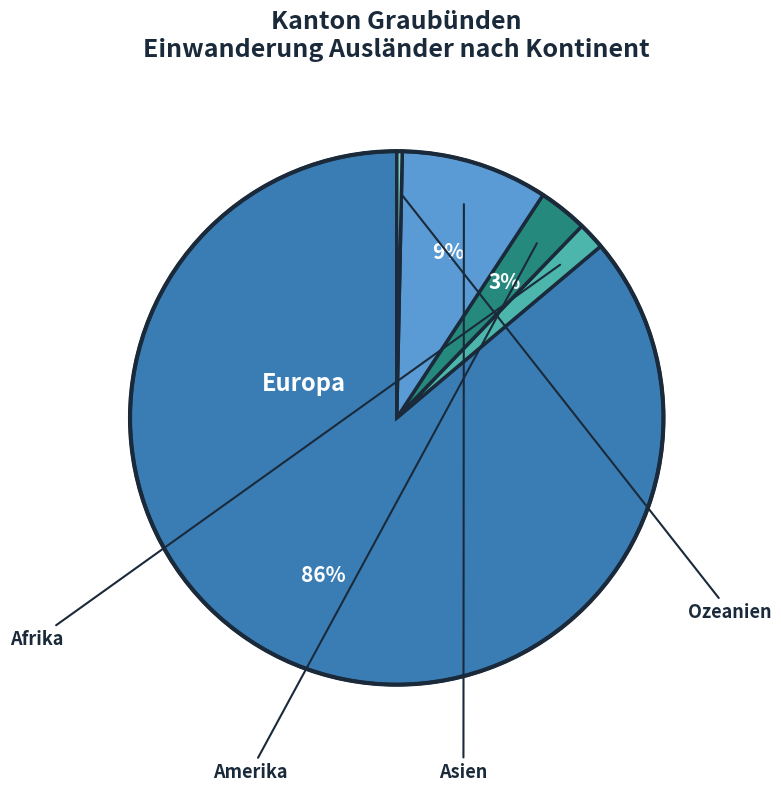

To the nearest percent, what is the difference between the largest and smallest slice percentages?

86%